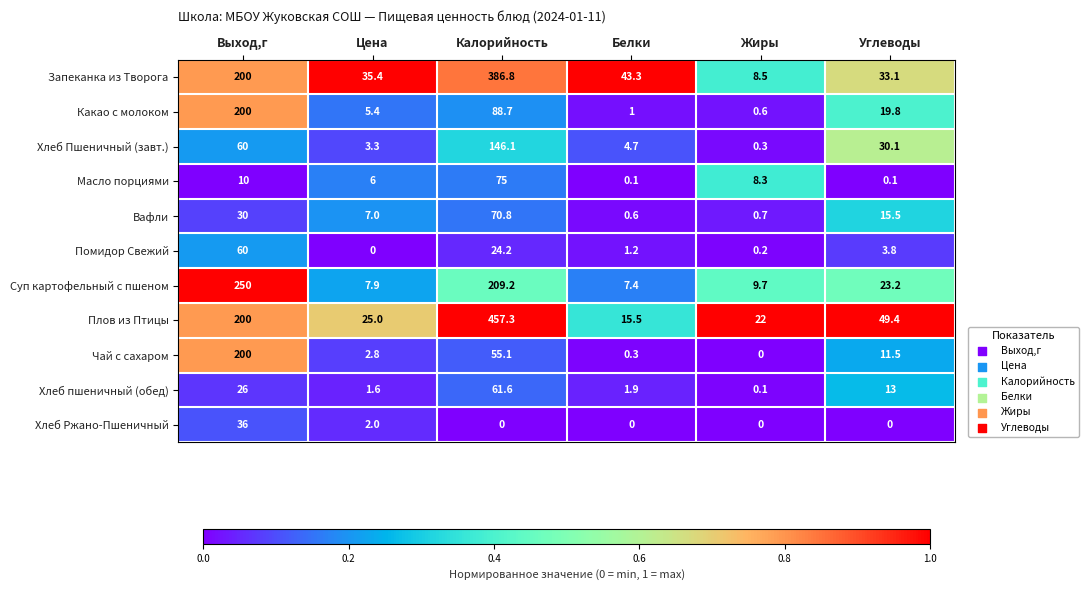

Is it true that Хлеб пшеничный (обед) equals 2.2 at Цена?

False